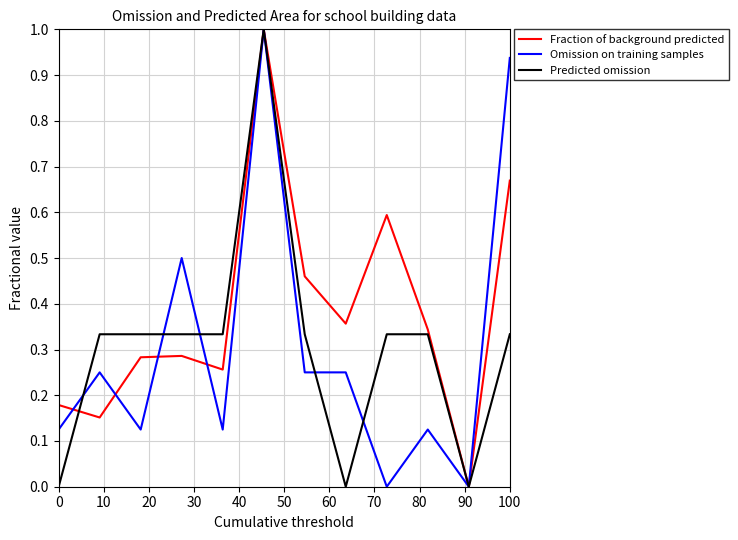

Which series has the largest total across all categories?

Fraction of background predicted